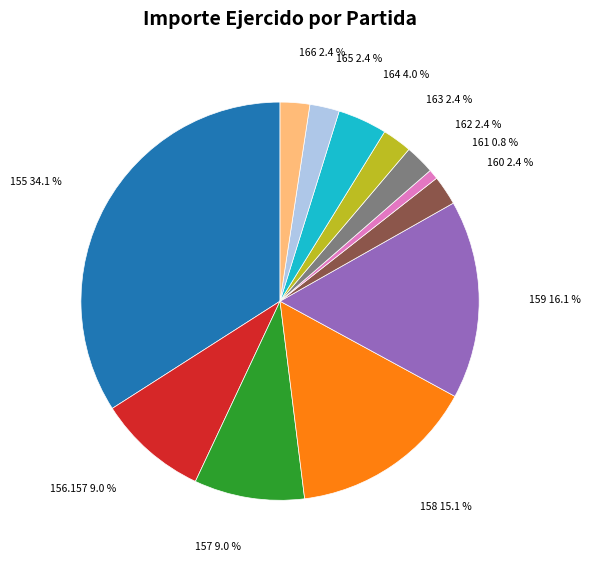

Is the sum of 166 and 162 greater than half?

No